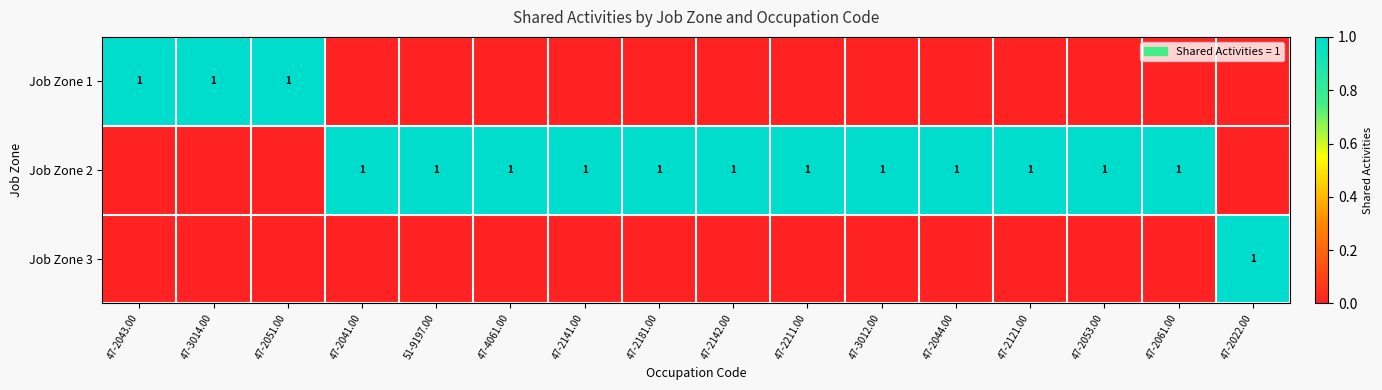

List the labels in order of Job Zone 3 value, smallest first.

47-2043.00, 47-3014.00, 47-2051.00, 47-2041.00, 51-9197.00, 47-4061.00, 47-2141.00, 47-2181.00, 47-2142.00, 47-2211.00, 47-3012.00, 47-2044.00, 47-2121.00, 47-2053.00, 47-2061.00, 47-2022.00